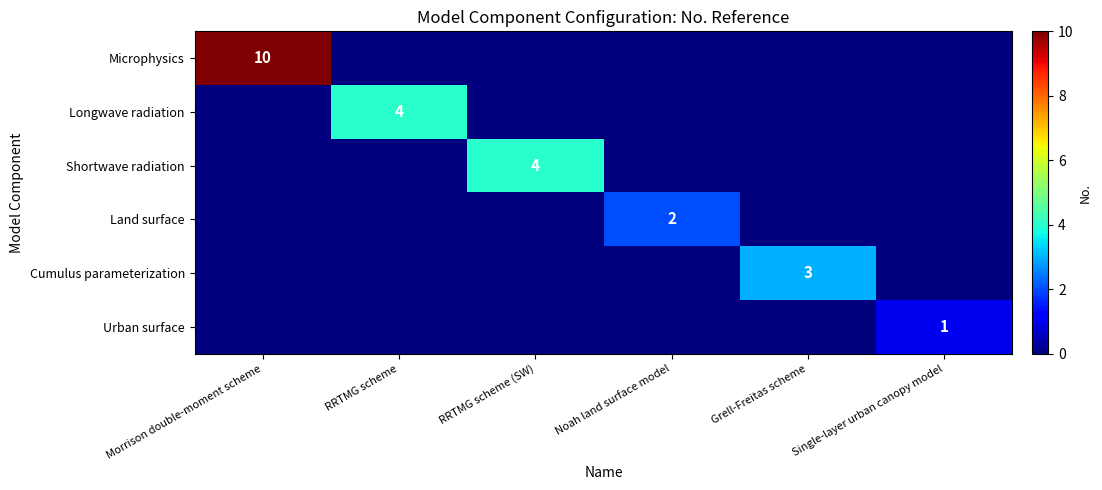

True or false: Longwave radiation has a value of 4 at RRTMG scheme.

True